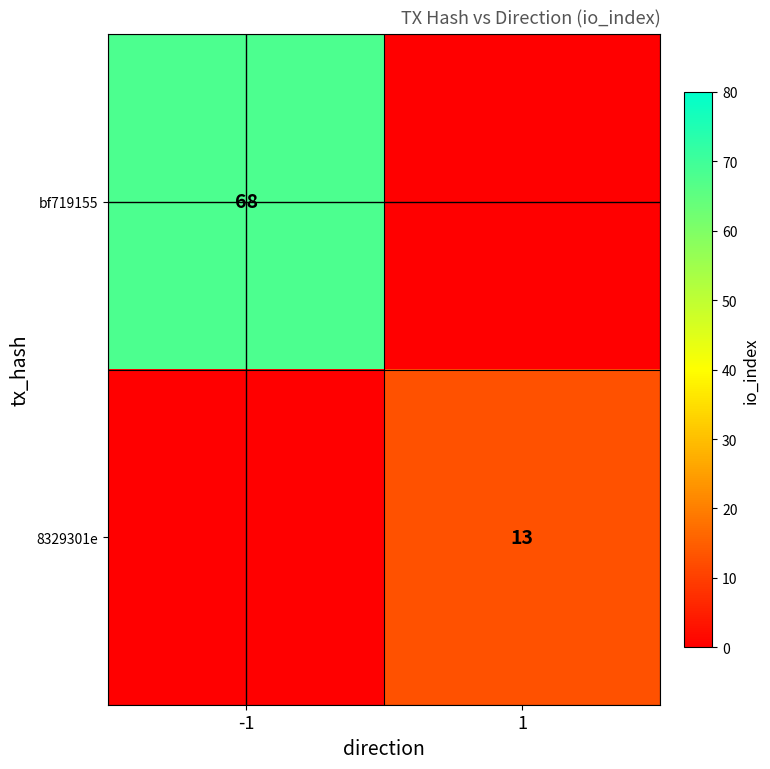

At which category is the sum across all series the highest?

-1